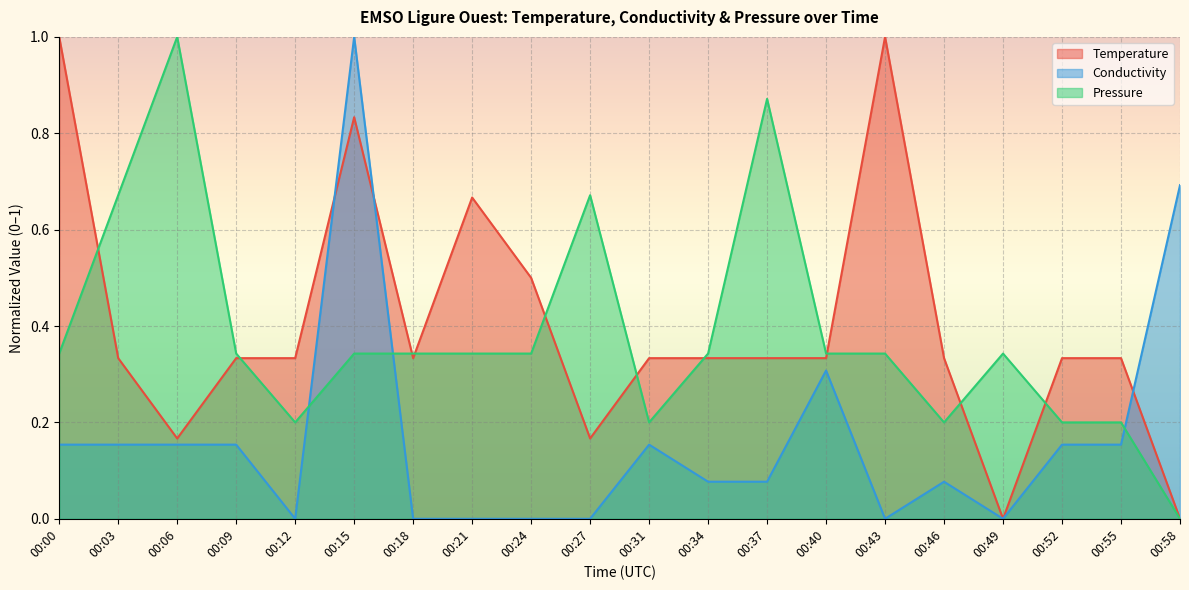

What is the sum of all Conductivity values?

3.3